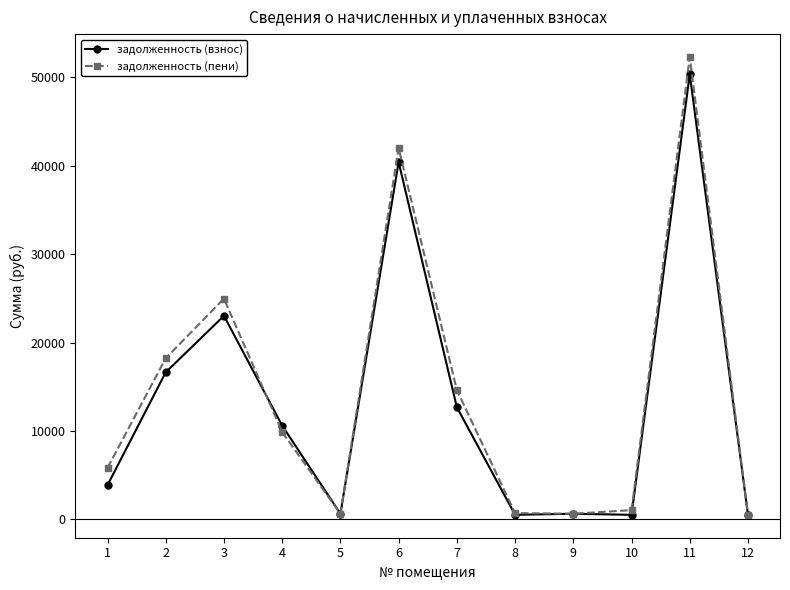

Which series has the widest spread of values?

задолженность (пени)